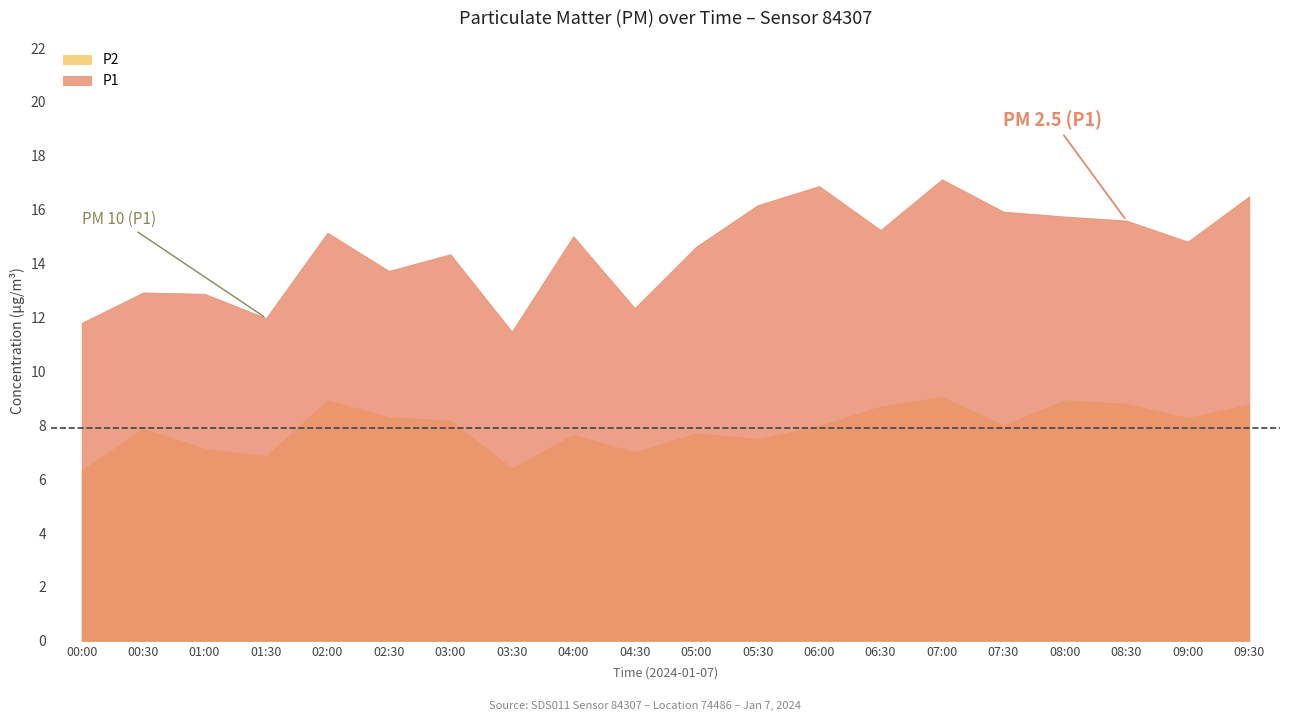

What is the smallest value displayed?

6.3